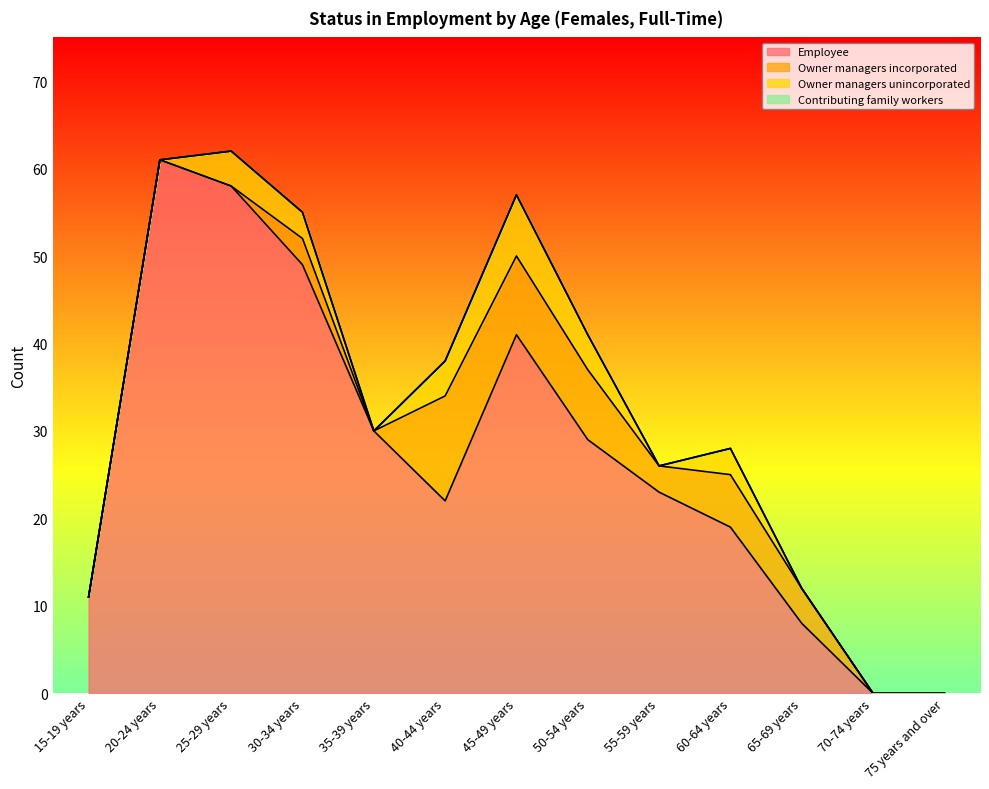

True or false: Contributing family workers and Employee intersect in this chart.

False